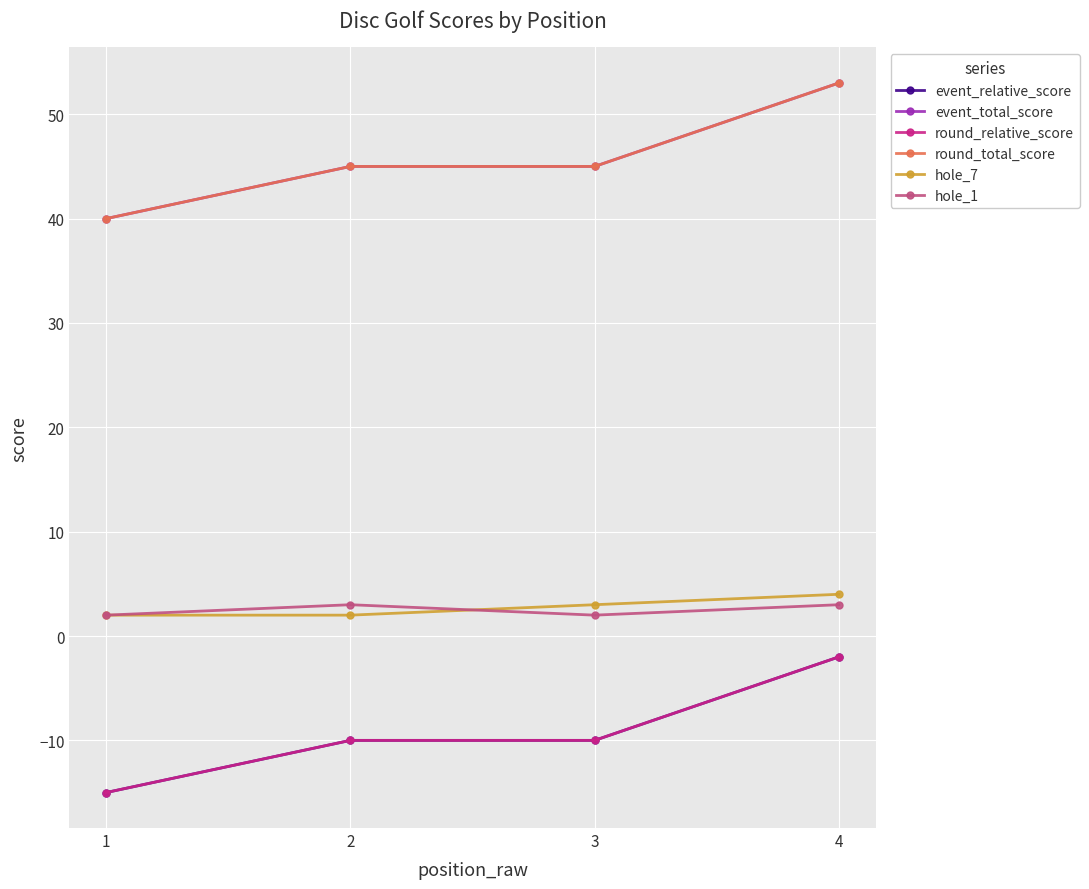

Is this an area chart (filled region under the line)?

No